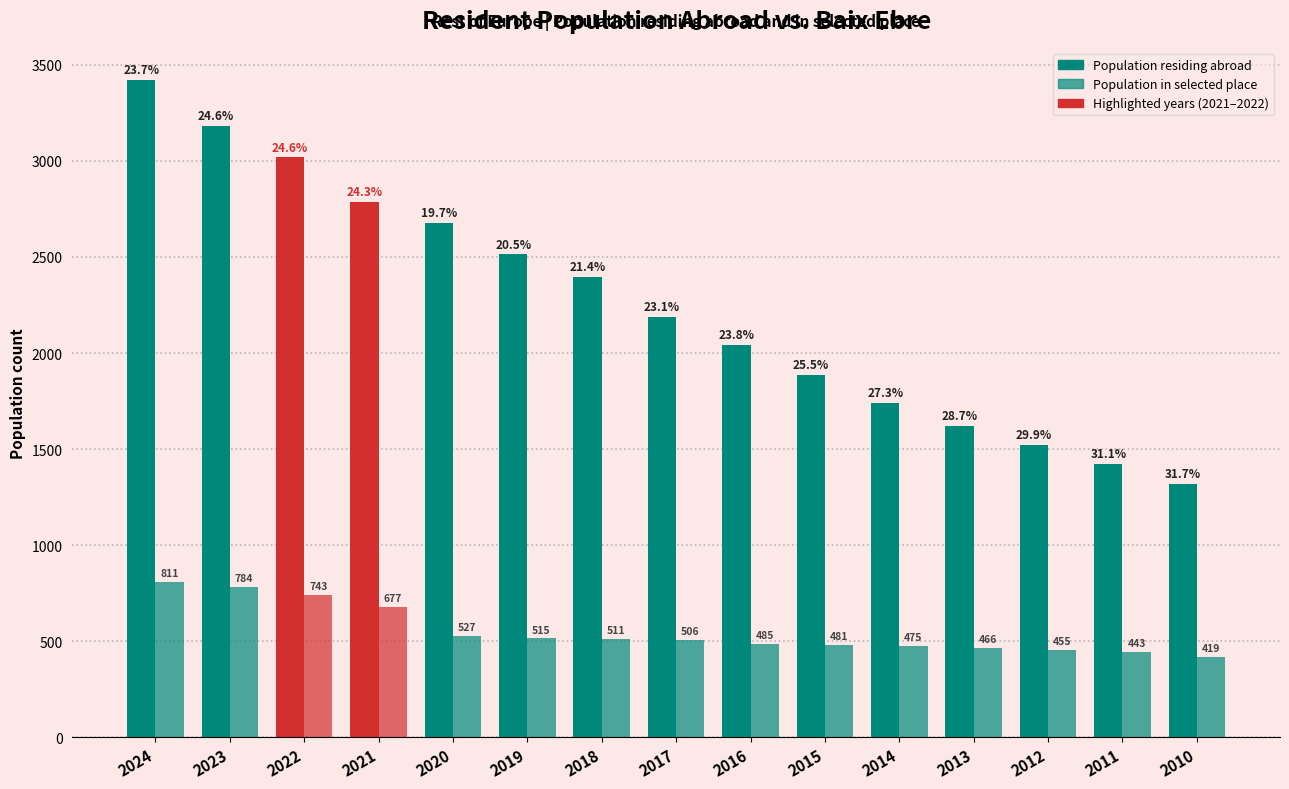

What is the difference between the maximum and minimum values in the Population in selected place series?

392